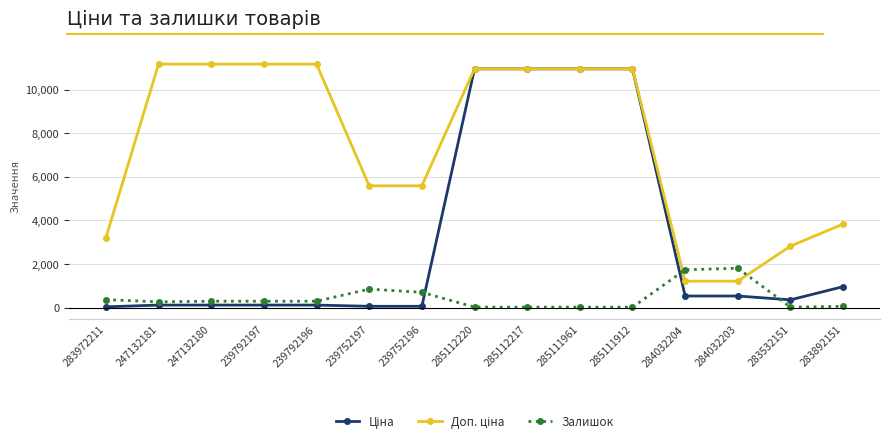

True or false: Залишок has a value of 698.0 at 239752196.

True